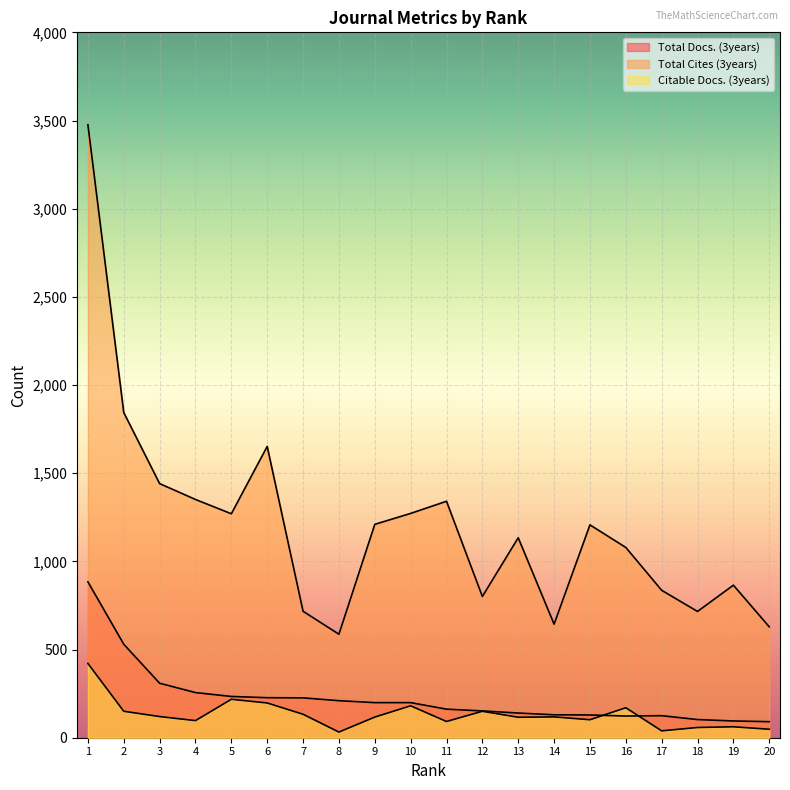

What is the sum of the Total Cites (3years) values at 20 and 6?

2281